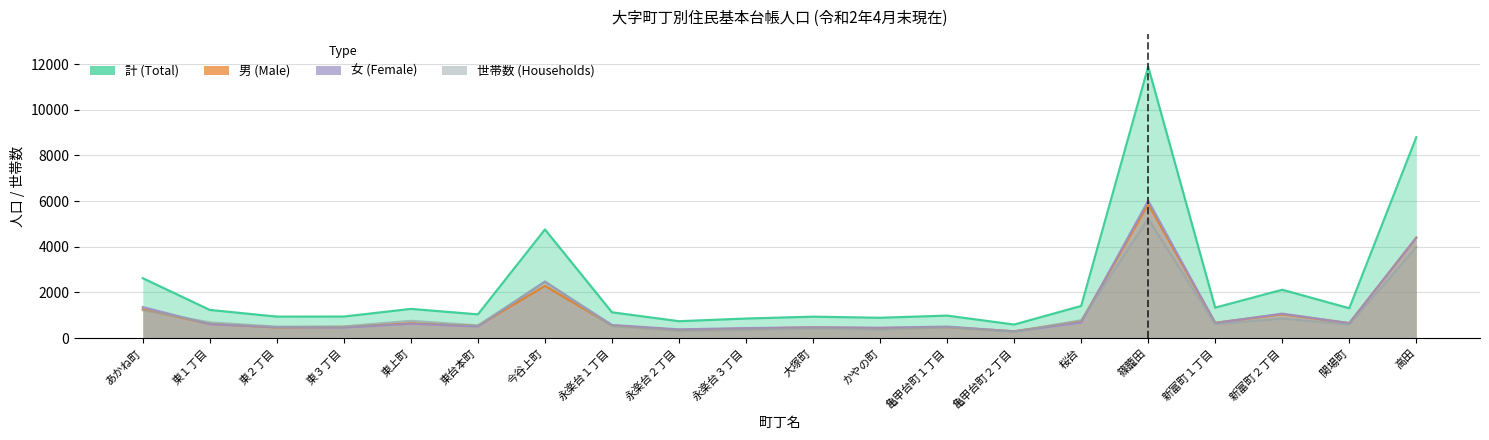

Reading right to left, extract all data points from this chart.

計: 高田=8801	関場町=1308	新富町２丁目=2118	新富町１丁目=1334	篠籠田=11891	桜台=1408	亀甲台町２丁目=593	亀甲台町１丁目=985	かやの町=890	大塚町=938	永楽台３丁目=856	永楽台２丁目=739	永楽台１丁目=1130	今谷上町=4760	東台本町=1039	東上町=1279	東３丁目=944	東２丁目=941	東１丁目=1233	あかね町=2625
男: 高田=4402	関場町=655	新富町２丁目=1047	新富町１丁目=670	篠籠田=5870	桜台=730	亀甲台町２丁目=300	亀甲台町１丁目=482	かやの町=438	大塚町=467	永楽台３丁目=418	永楽台２丁目=357	永楽台１丁目=557	今谷上町=2288	東台本町=531	東上町=652	東３丁目=486	東２丁目=466	東１丁目=623	あかね町=1266
女: 高田=4399	関場町=653	新富町２丁目=1071	新富町１丁目=664	篠籠田=6021	桜台=678	亀甲台町２丁目=293	亀甲台町１丁目=503	かやの町=452	大塚町=471	永楽台３丁目=438	永楽台２丁目=382	永楽台１丁目=573	今谷上町=2472	東台本町=508	東上町=627	東３丁目=458	東２丁目=475	東１丁目=610	あかね町=1359
世帯数: 高田=3986	関場町=591	新富町２丁目=857	新富町１丁目=609	篠籠田=5226	桜台=782	亀甲台町２丁目=280	亀甲台町１丁目=469	かやの町=367	大塚町=417	永楽台３丁目=358	永楽台２丁目=314	永楽台１丁目=523	今谷上町=2475	東台本町=555	東上町=757	東３丁目=511	東２丁目=501	東１丁目=687	あかね町=1221